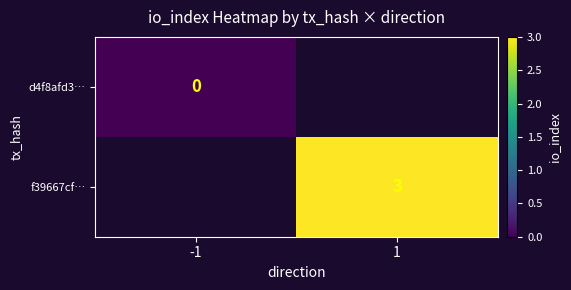

At which label does d4f8afd3… reach its minimum?

-1